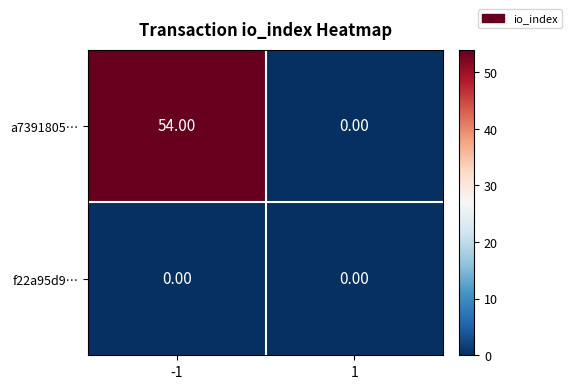

At which category is the sum across all series the highest?

-1